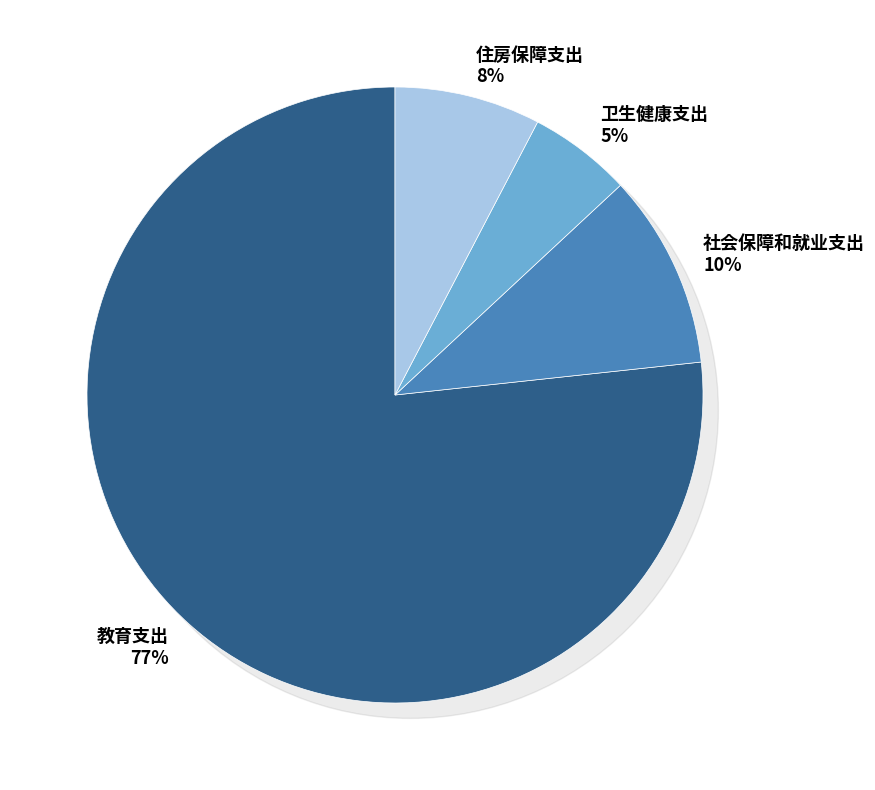

True or false: 卫生健康支出 accounts for 1% of the total.

False